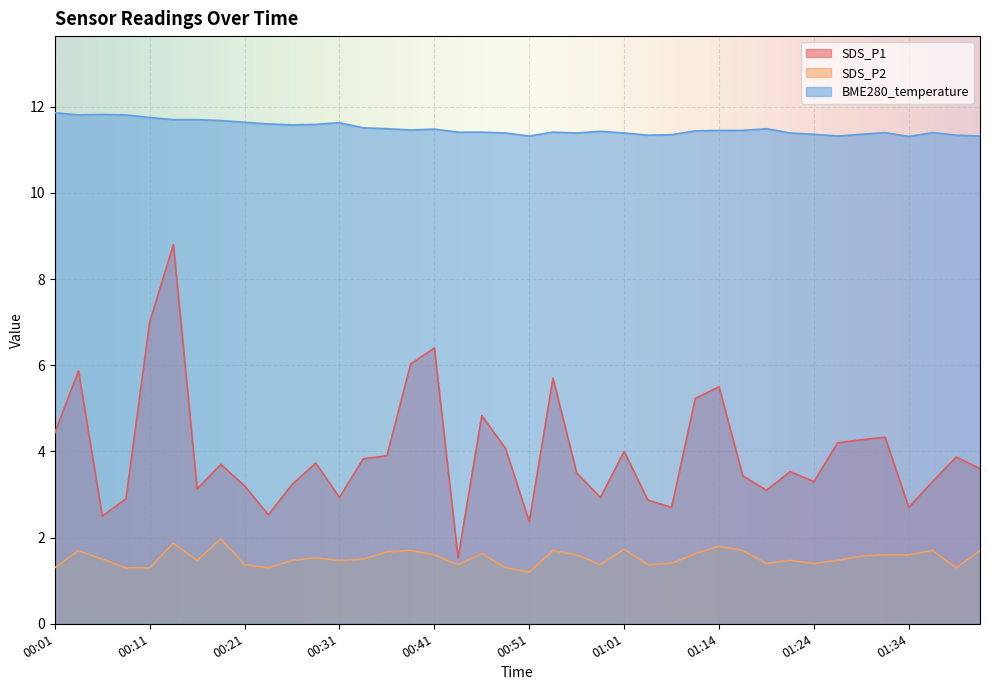

Is it true that SDS_P1 equals 2.5 at 00:23?

True